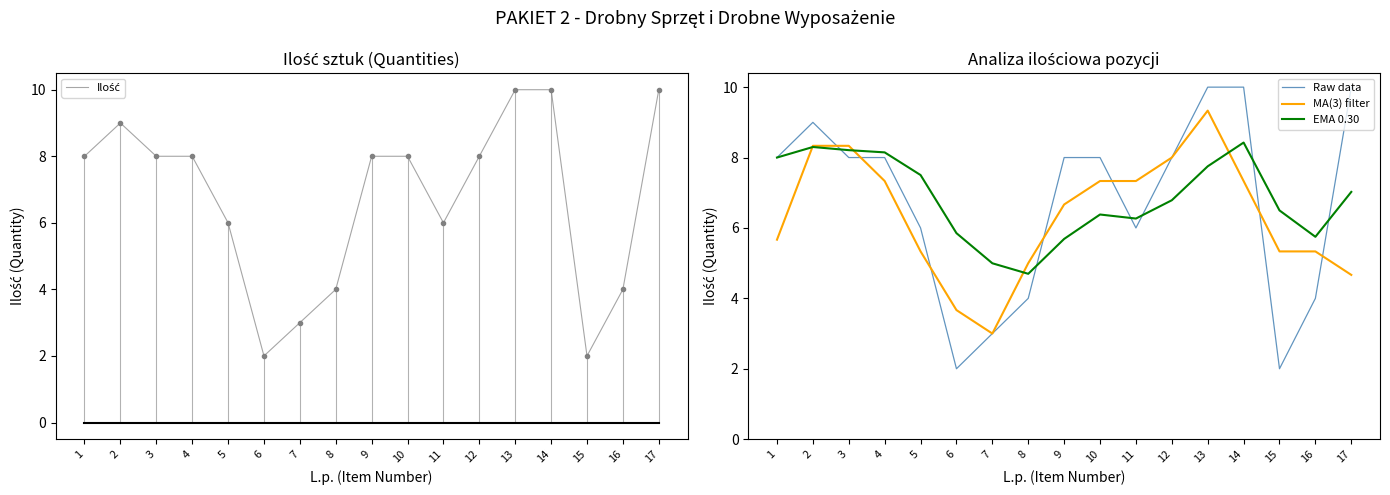

Where does the Raw data series first go above 8?

2